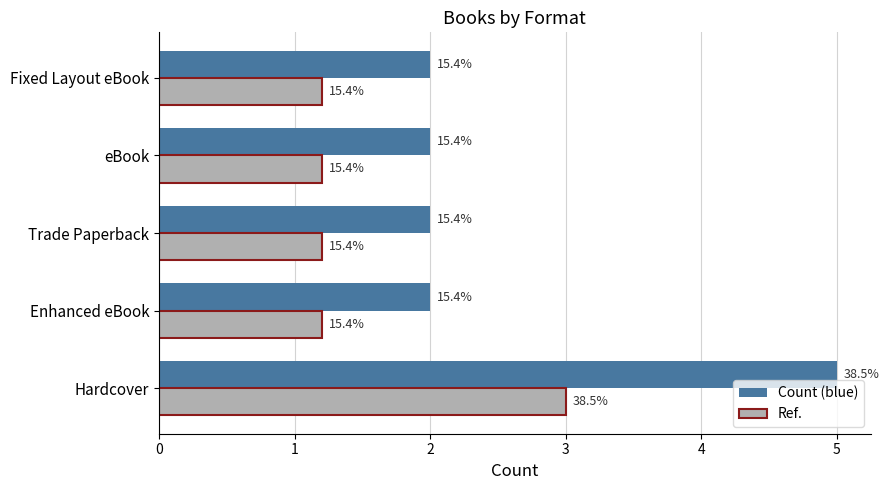

What is the difference between the maximum and minimum values in the Count (blue) series?

3.0